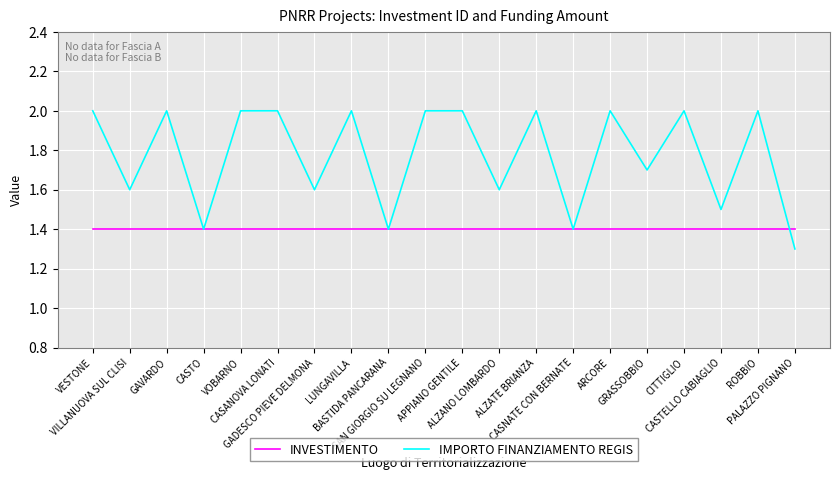

Which category has the lowest value across all series?

PALAZZO PIGNANO